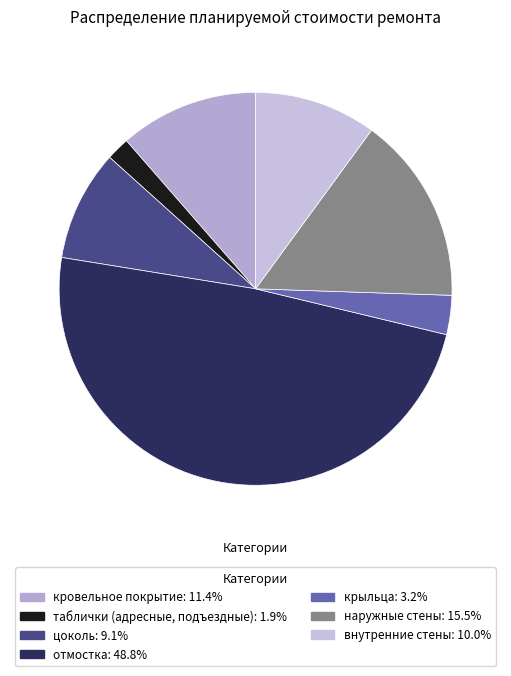

Count the number of slices in the pie.

7